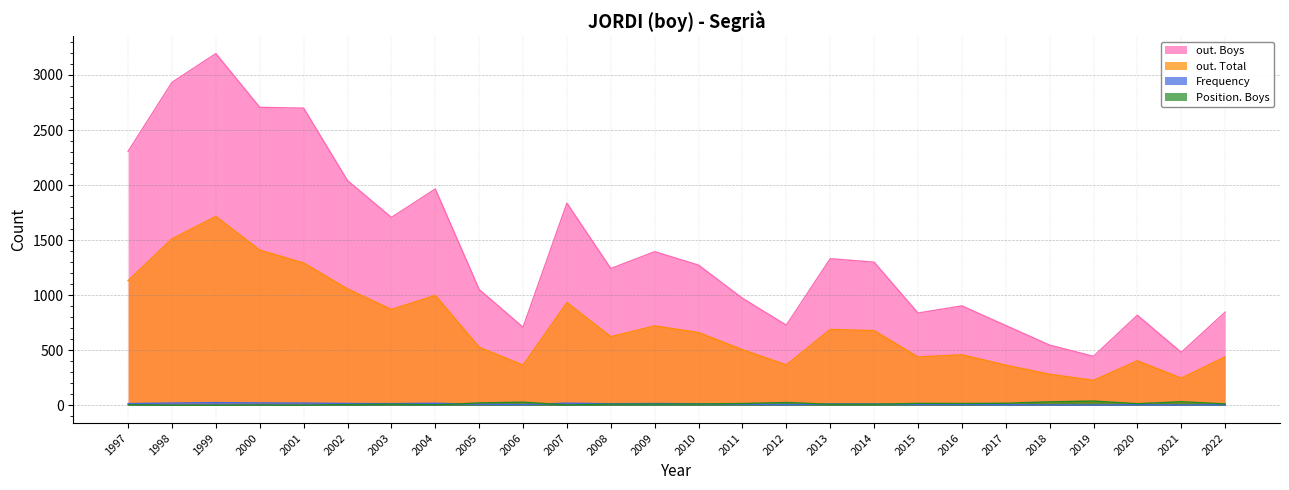

The value of out. Total at 2005 is 528. True or false?

True